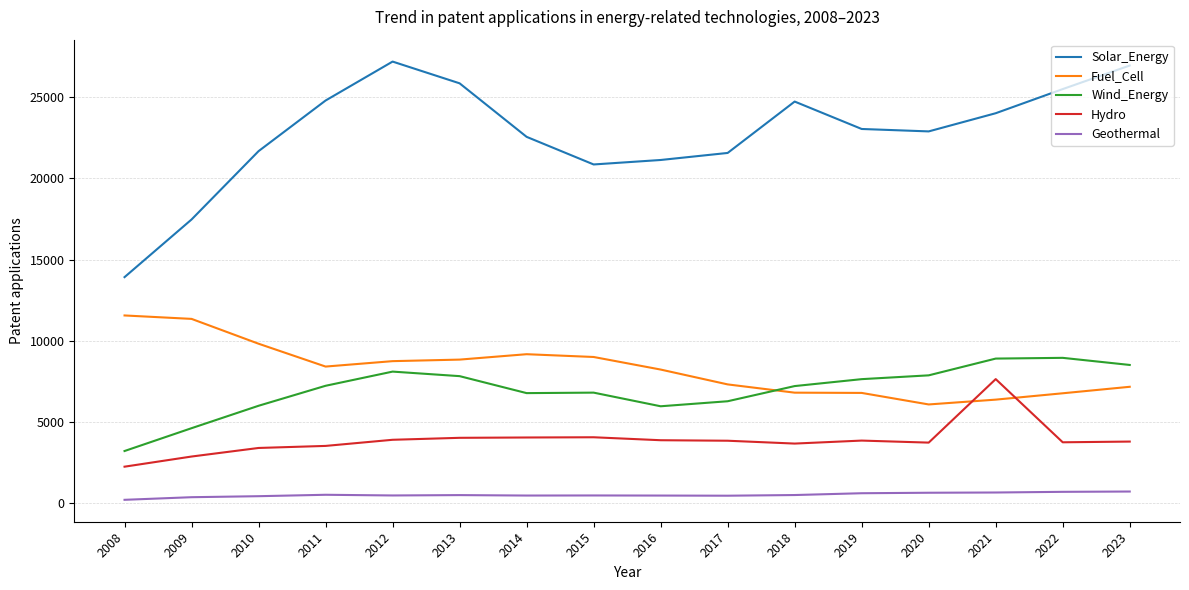

What is the difference between the maximum and minimum values in the Solar_Energy series?

13256